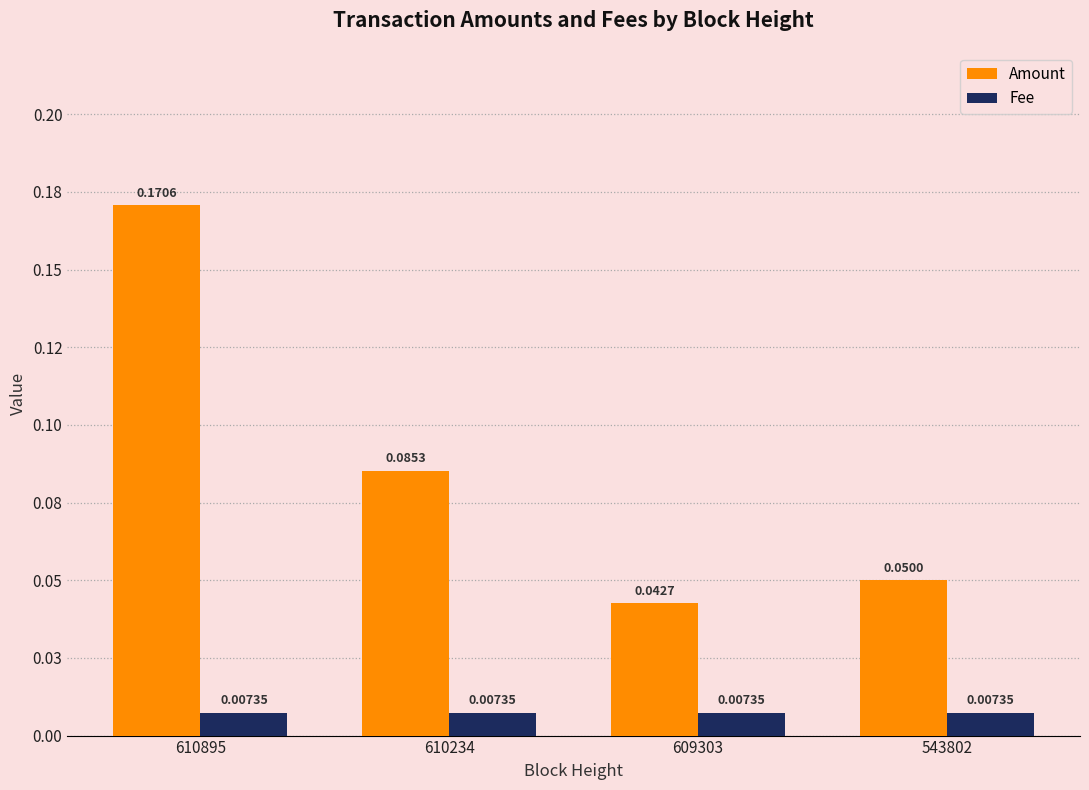

Where is Fee nearest to the value 0?

610895